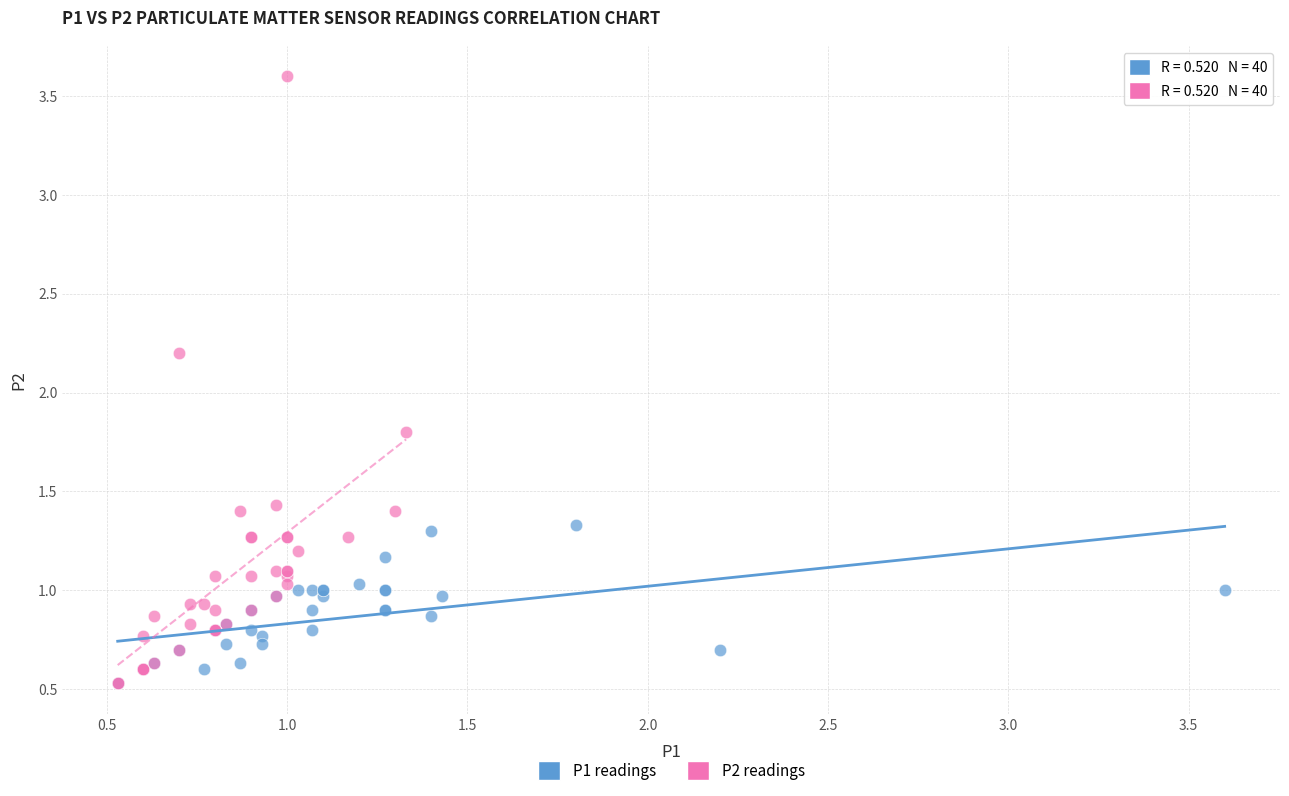

Which series has the largest Y range (max minus min)?

P2 readings